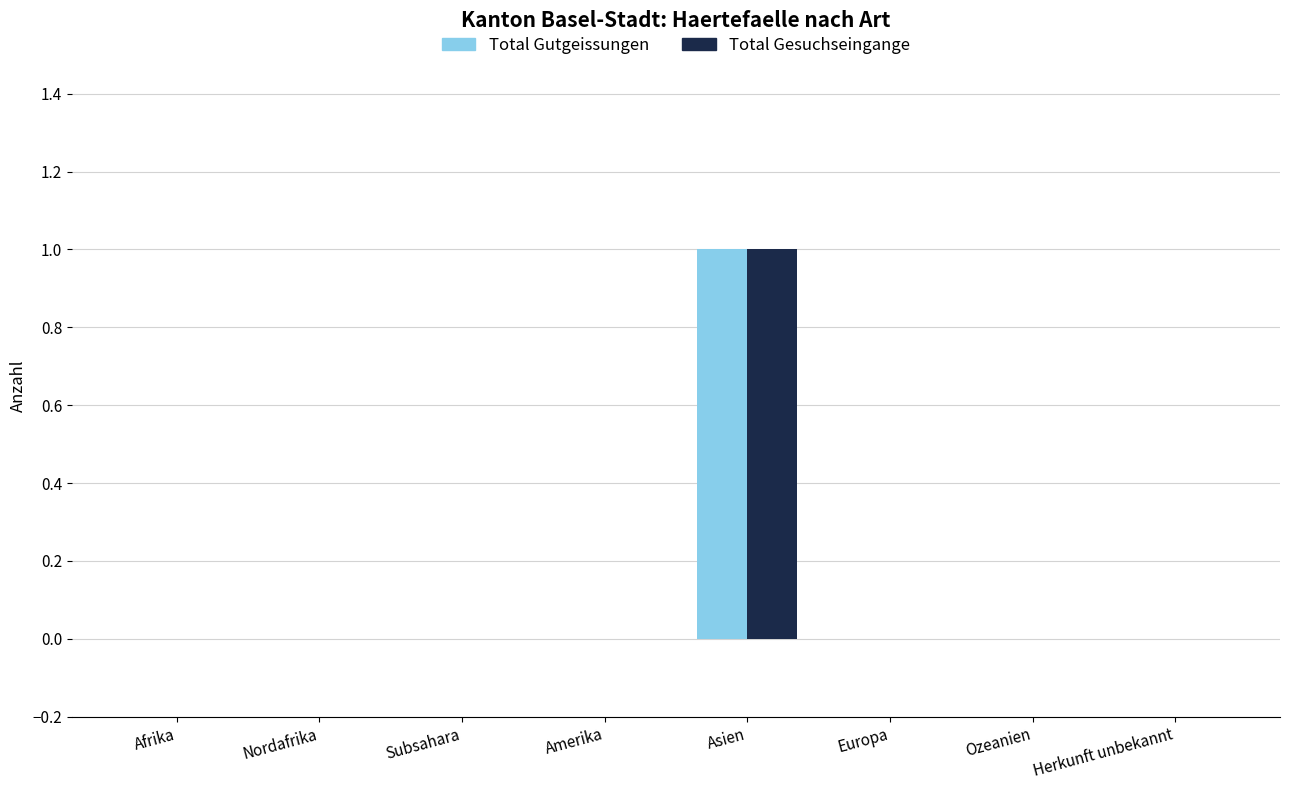

How many groups of bars are there?

8